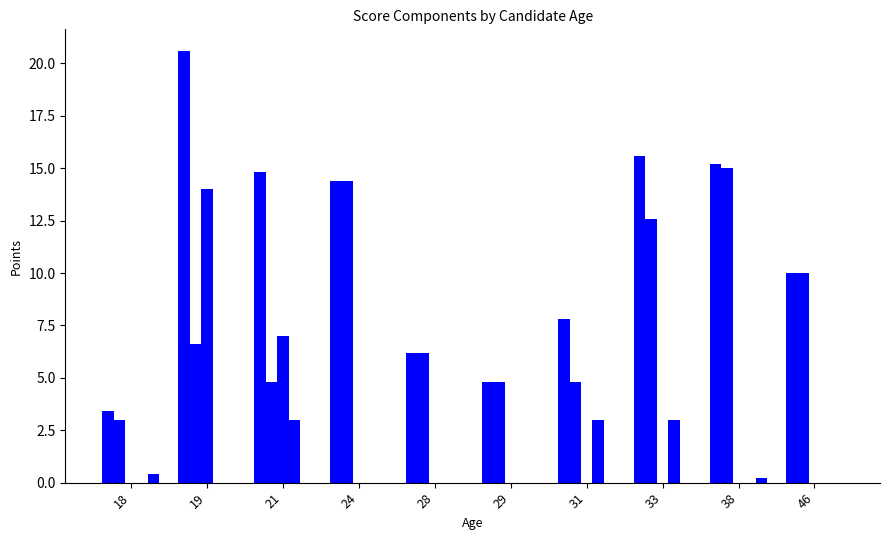

Count the number of categories in the chart.

10